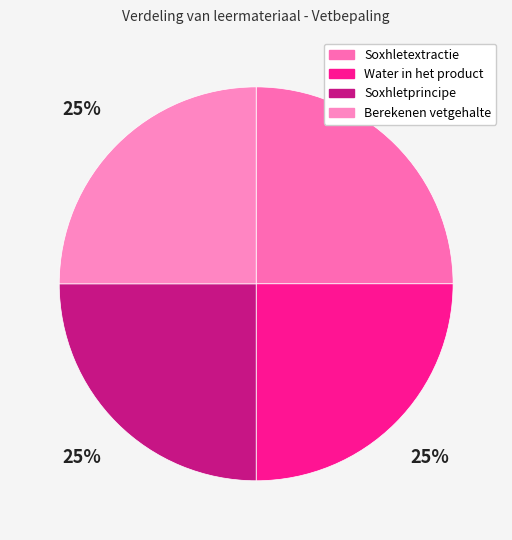

True or false: Berekenen vetgehalte accounts for 25% of the total.

True